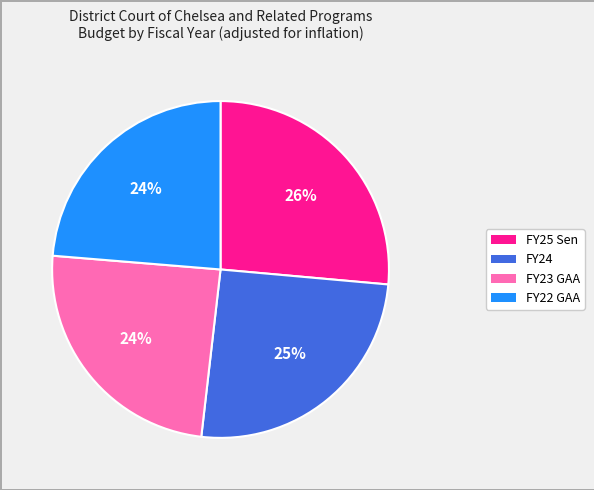

Between FY25 Sen and FY23 GAA, which is larger?

FY25 Sen